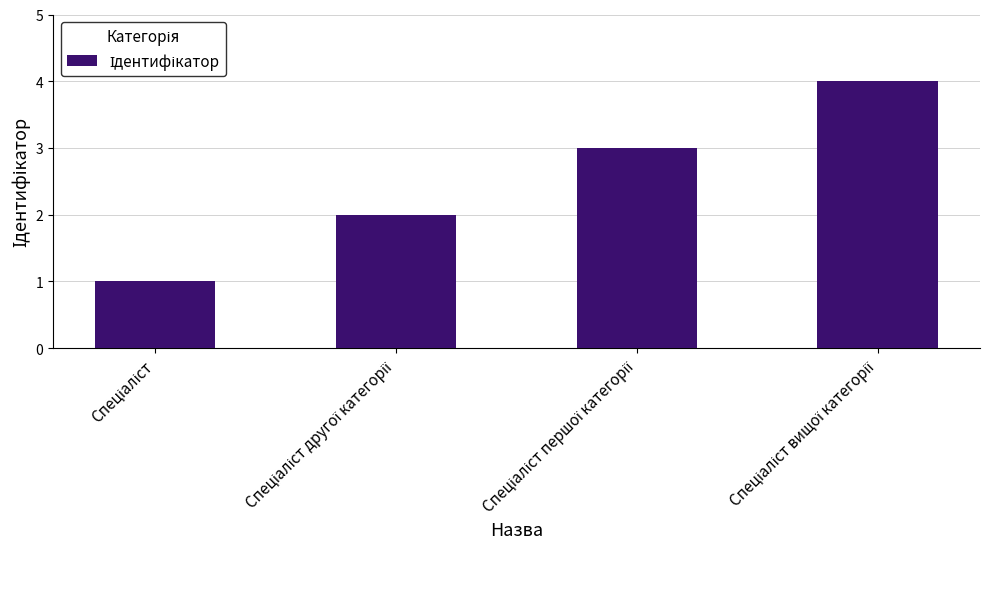

What is the greatest value displayed?

4